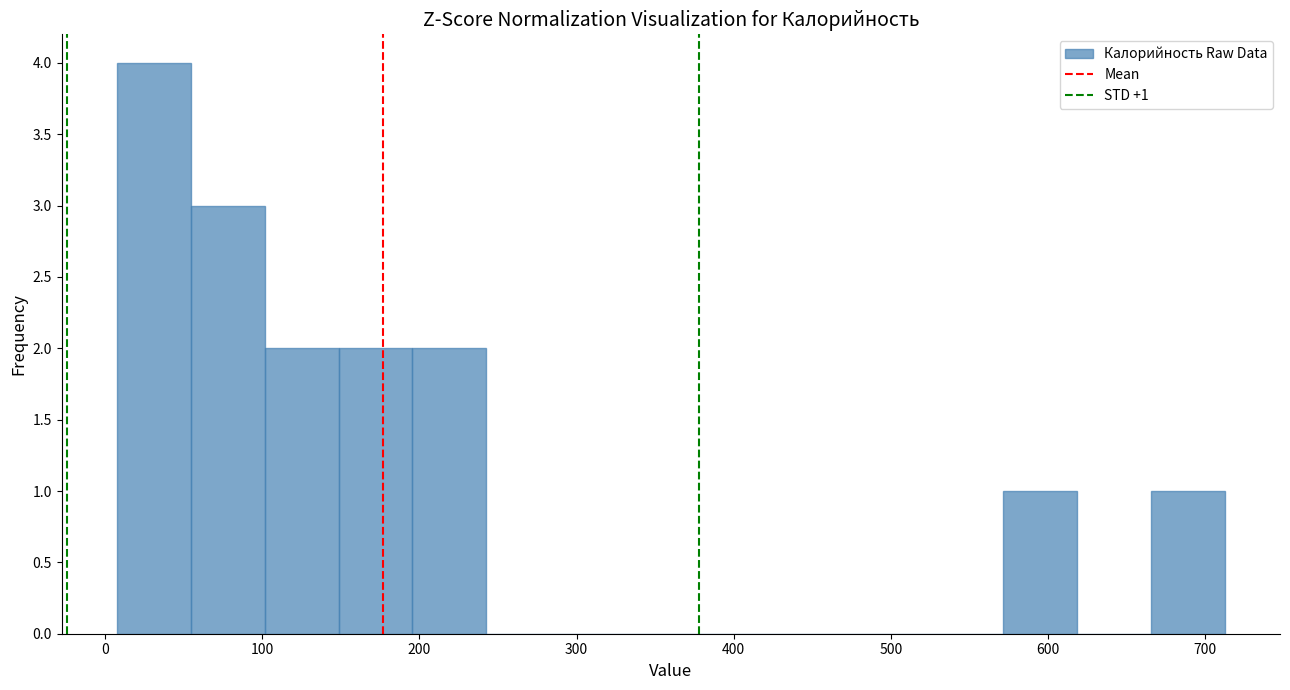

Which range on the x-axis has the tallest bar?

10 to 50